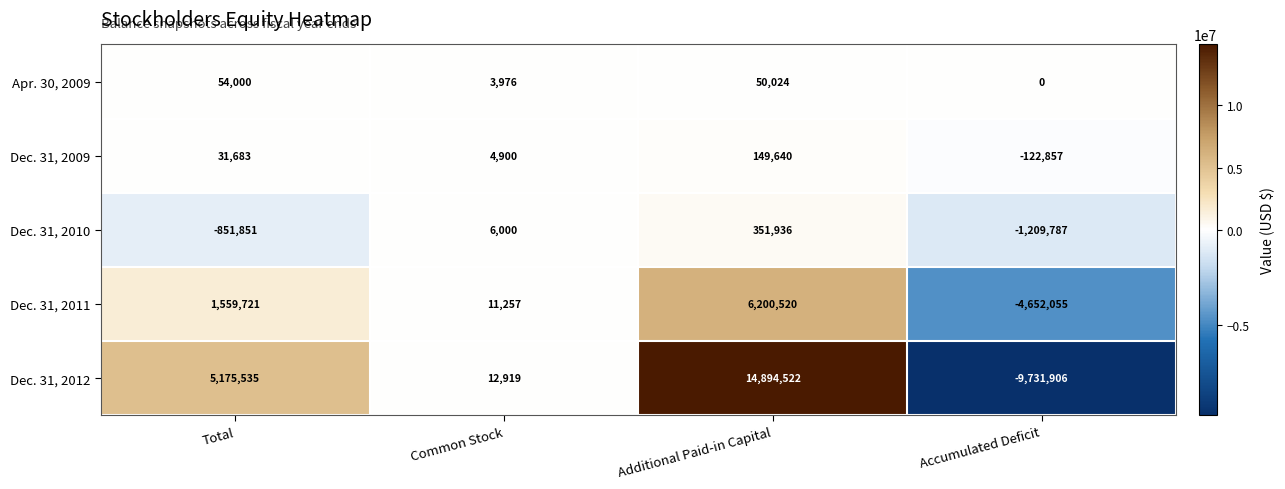

Count the Dec. 31, 2012 values in the range 12919 to 14894522.

3